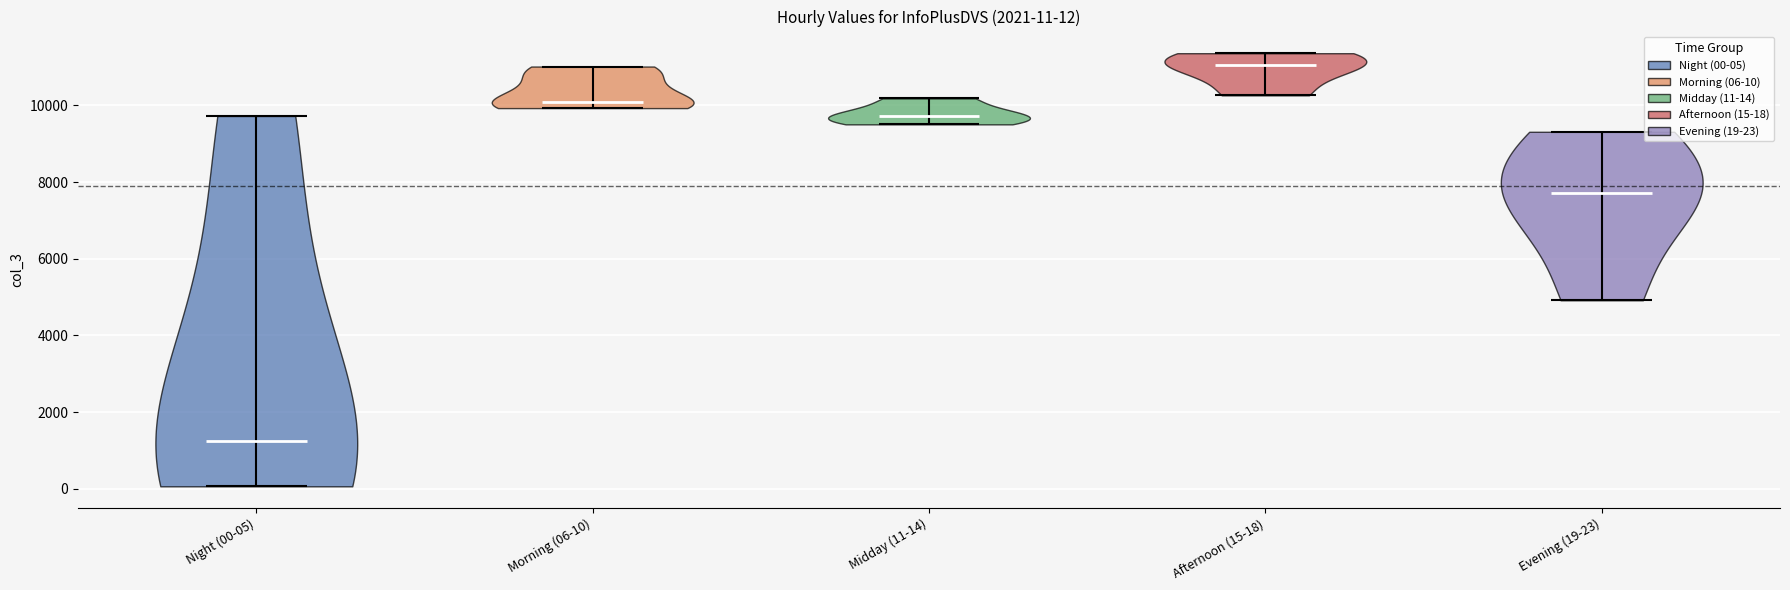

Which violin has the highest median line?

Afternoon (15-18)